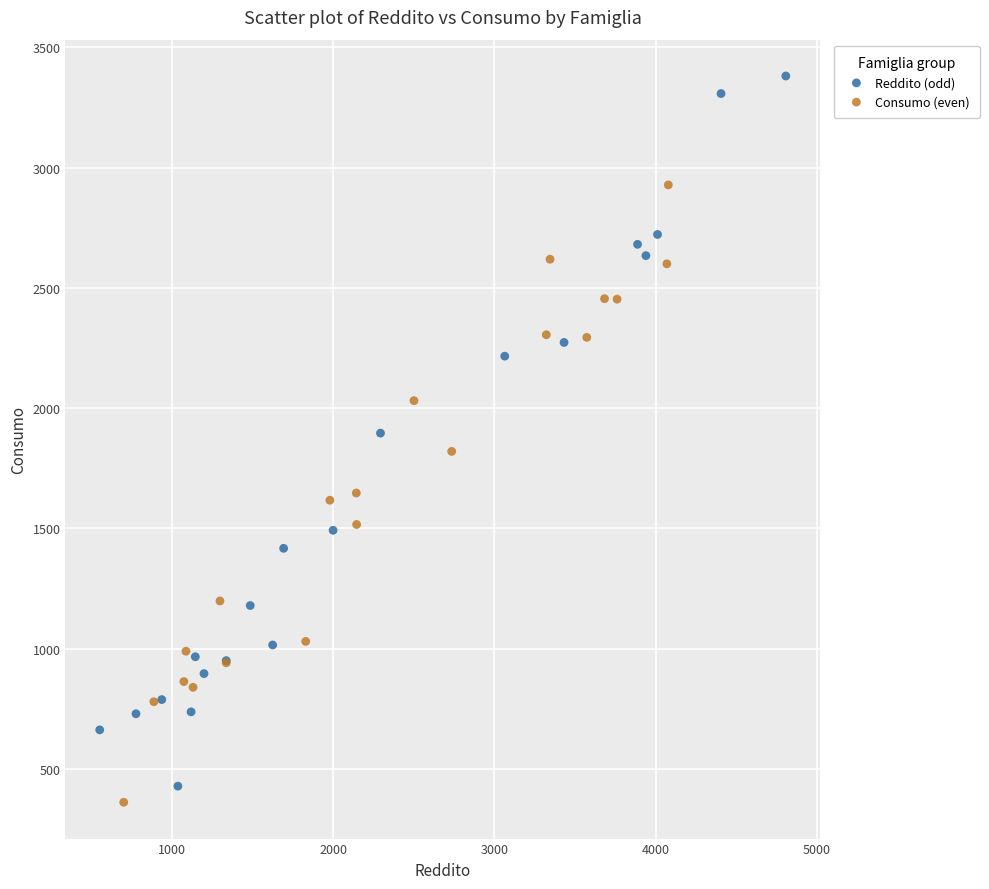

What are all the series names shown in the legend?

Reddito (odd), Consumo (even)